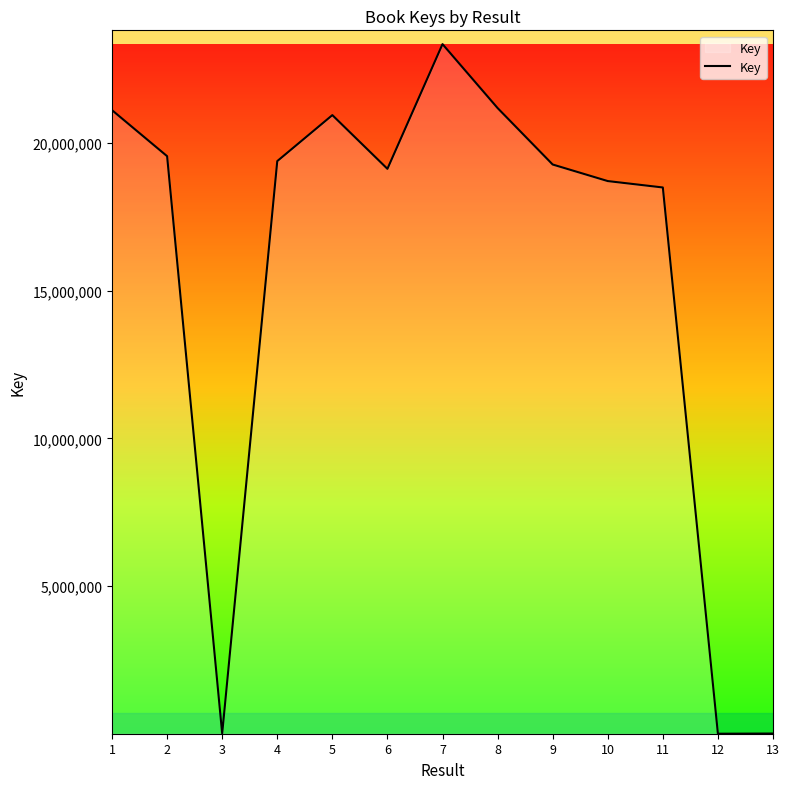

Approximately how many times larger is the value at 1 compared to 6?

1.1